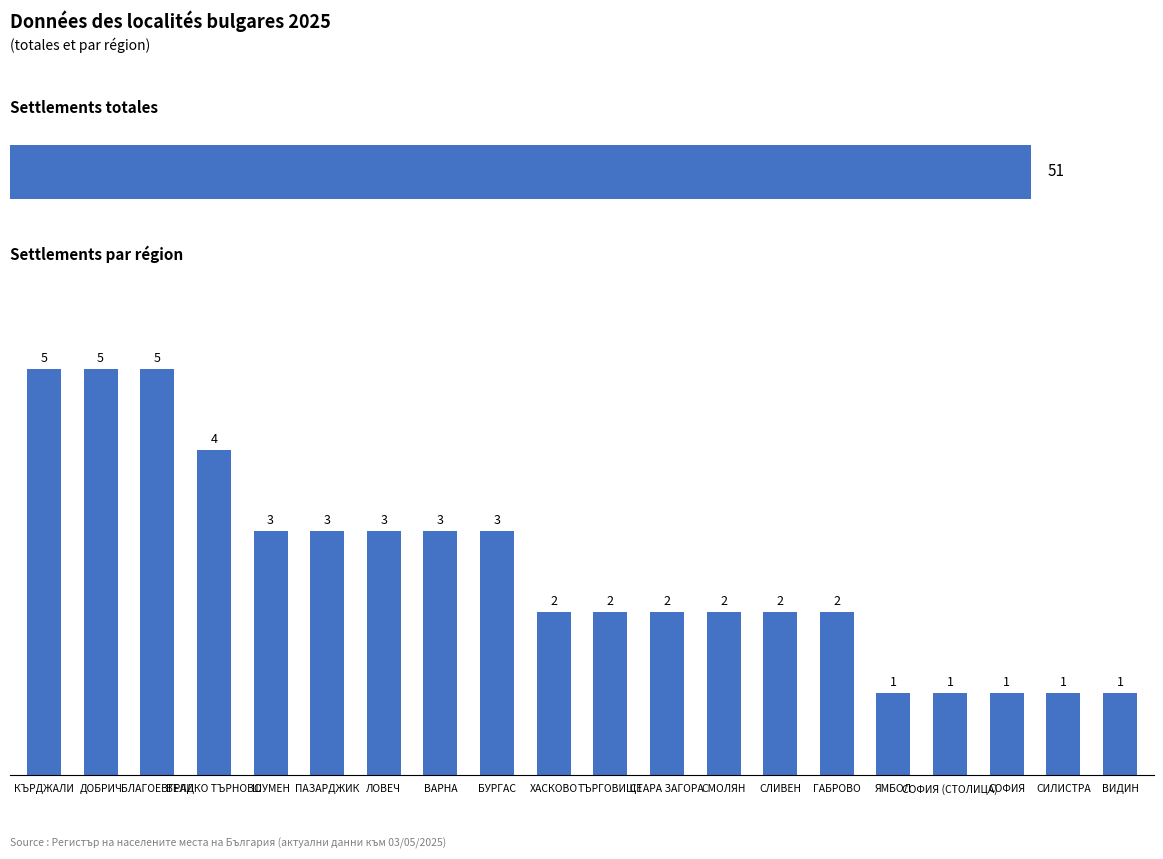

How many bars are there in total?

20